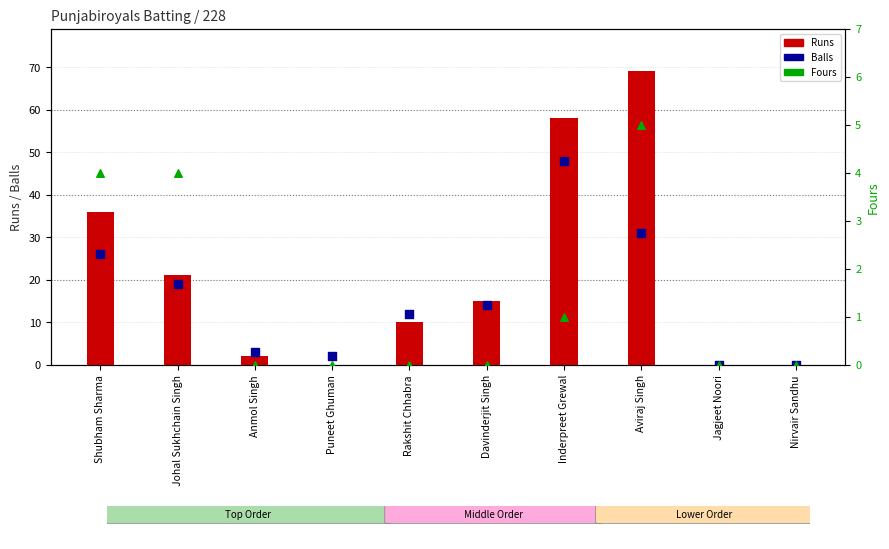

What are all the series names shown in the legend?

Runs, Balls, Fours